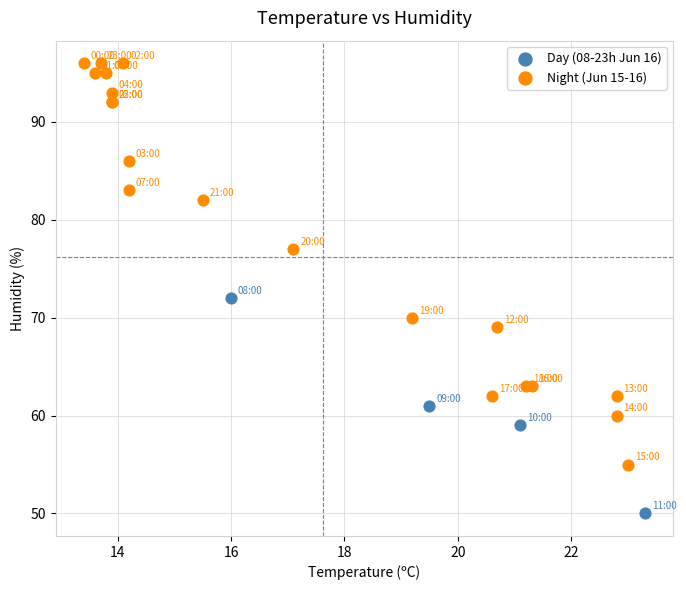

Which series has the widest spread of Y values?

Night (Jun 15-16)